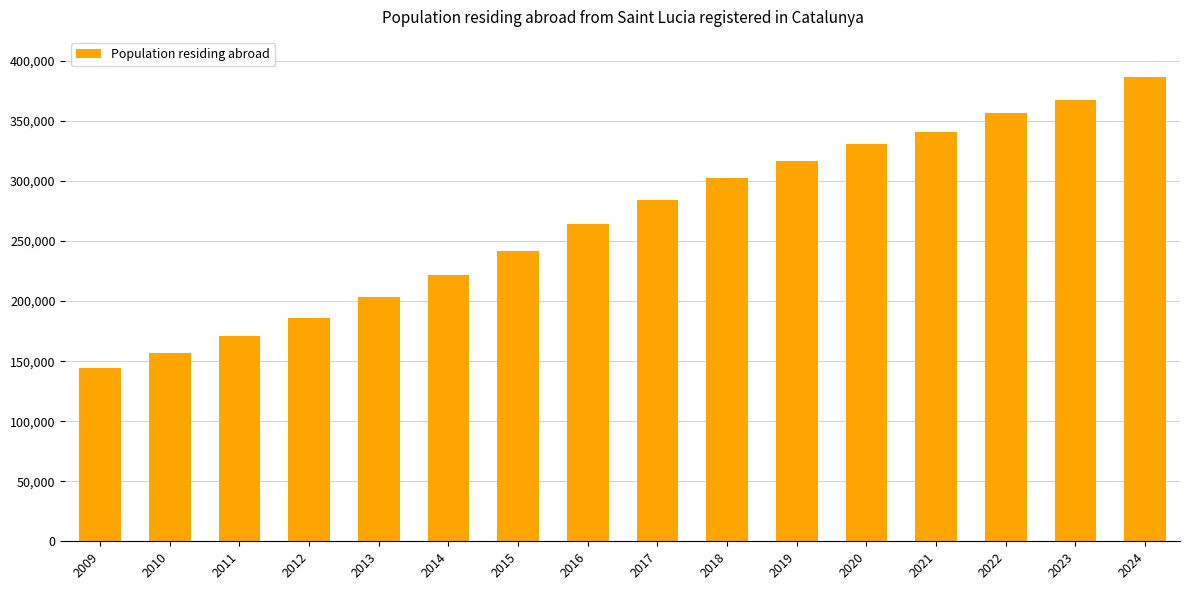

What is the sum of all values?

4274022